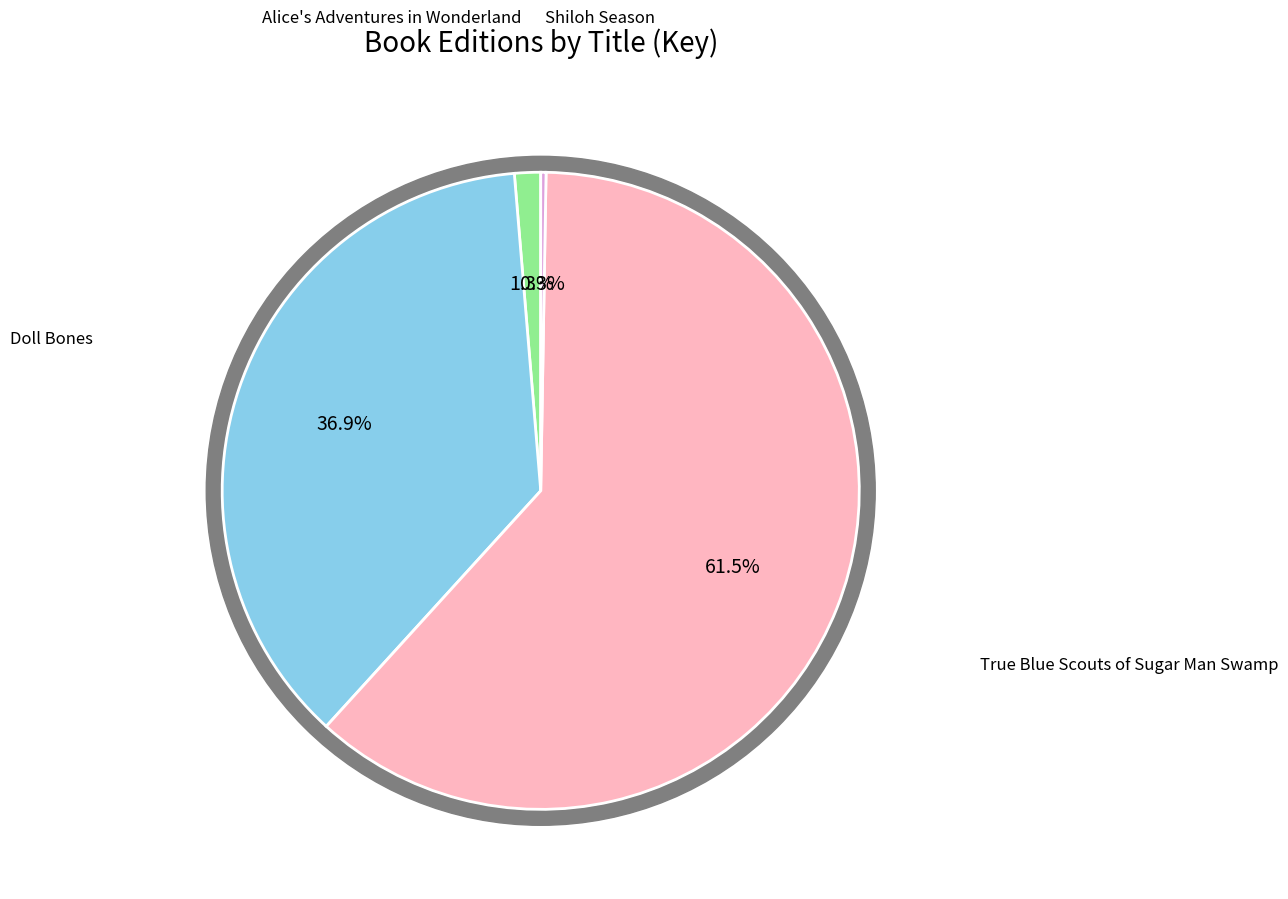

Which has a higher value, Shiloh Season or Doll Bones?

Doll Bones